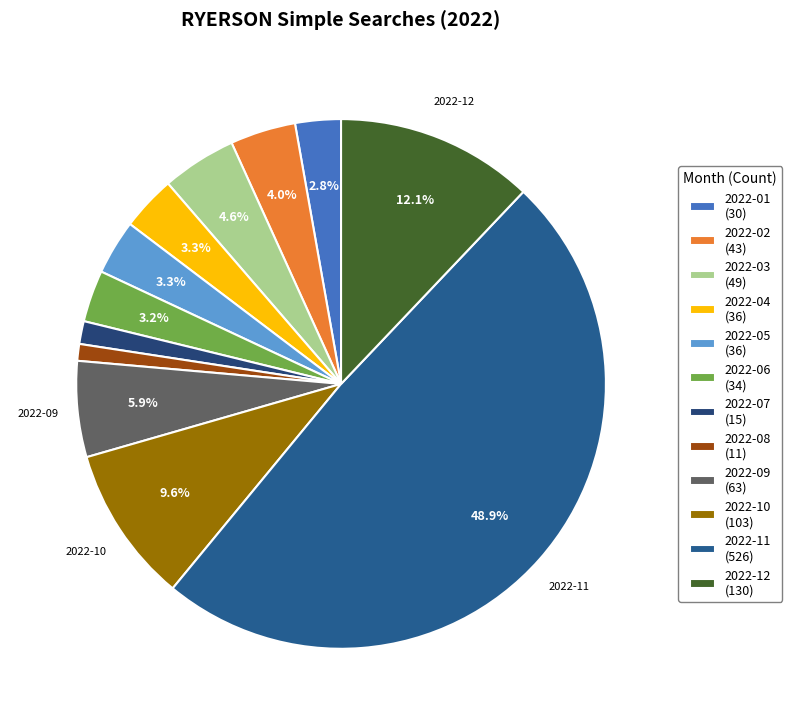

To the nearest percent, what percentage of the pie is 2022-11?

49%